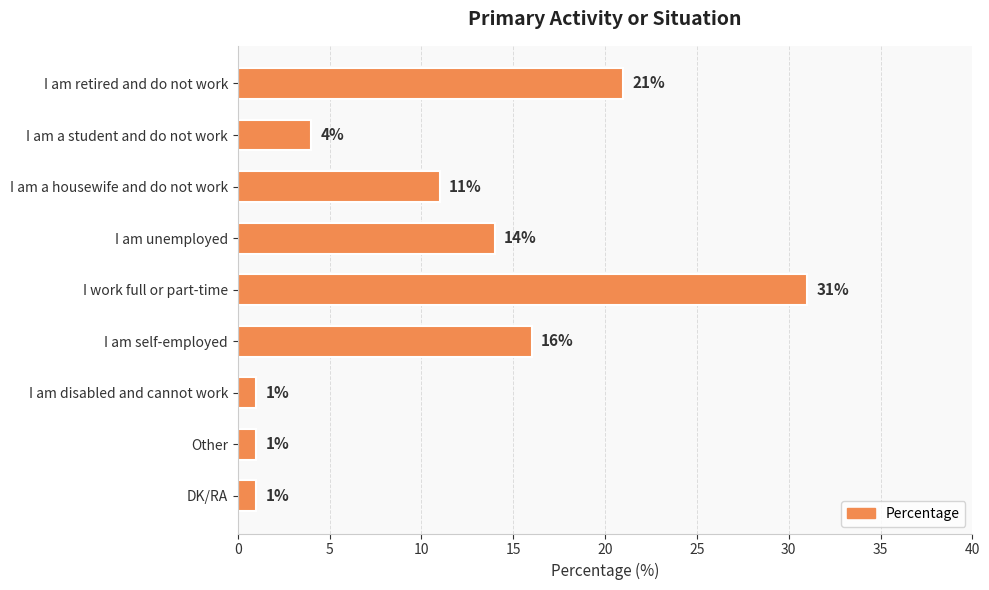

What is the sum of all values?

100